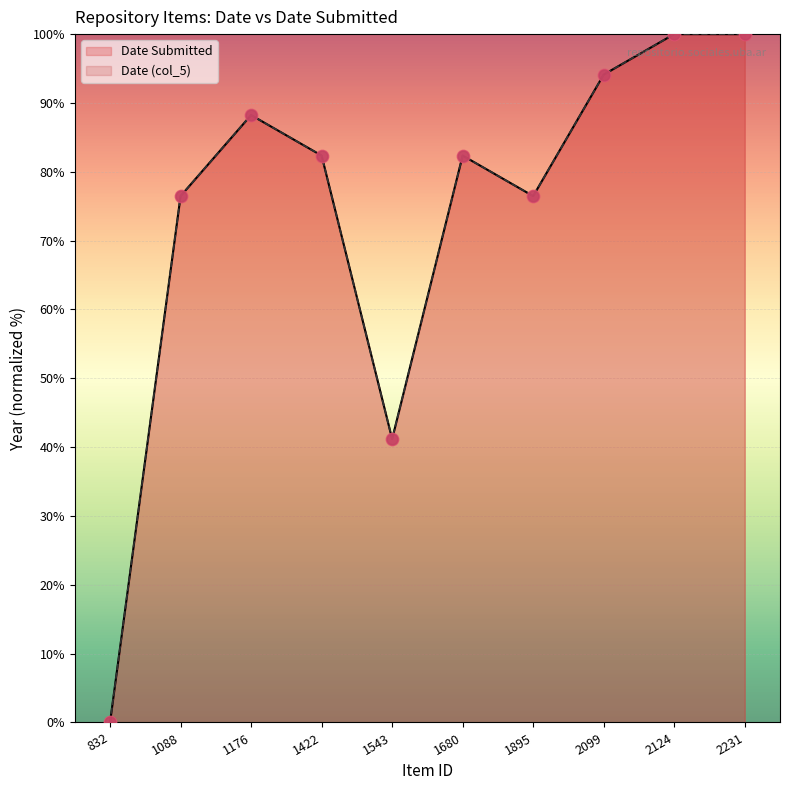

At which category is the sum across all series the highest?

2124